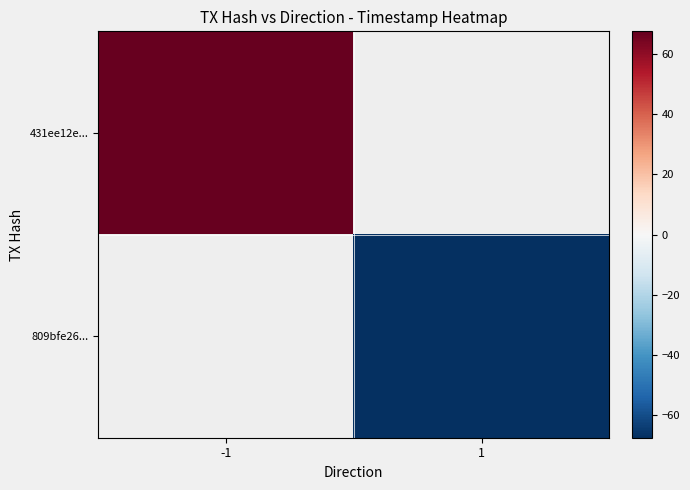

The 431ee12e... series shows 91.2 at -1. True or false?

False